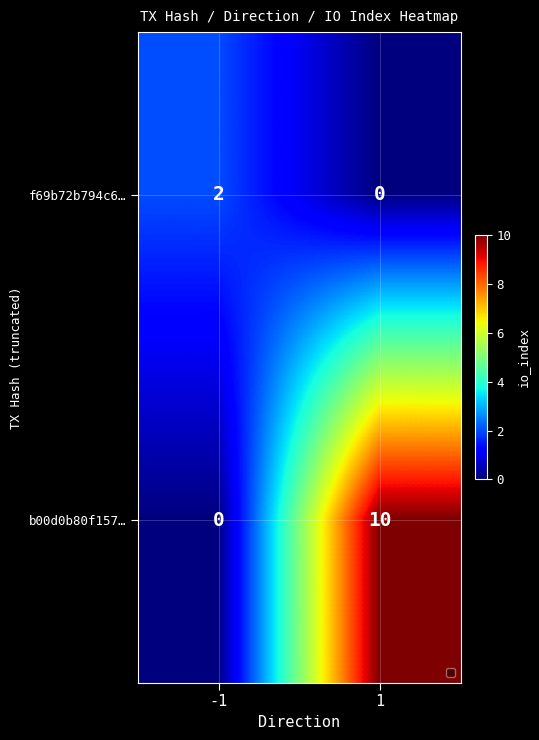

Reading left to right, what are all the values shown in this chart?

f69b72b794c6…: 2	0
b00d0b80f157…: 0	10